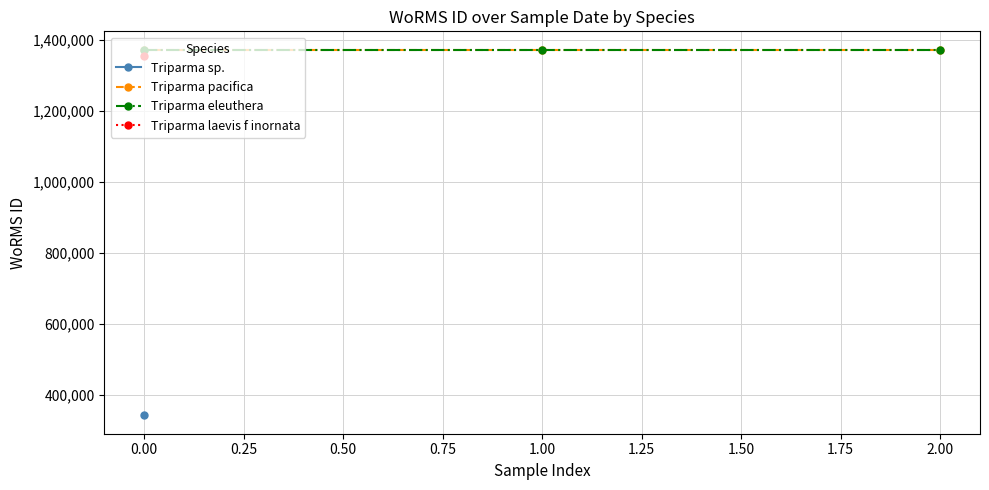

The Triparma eleuthera series shows 2078322 at 0.00. True or false?

False